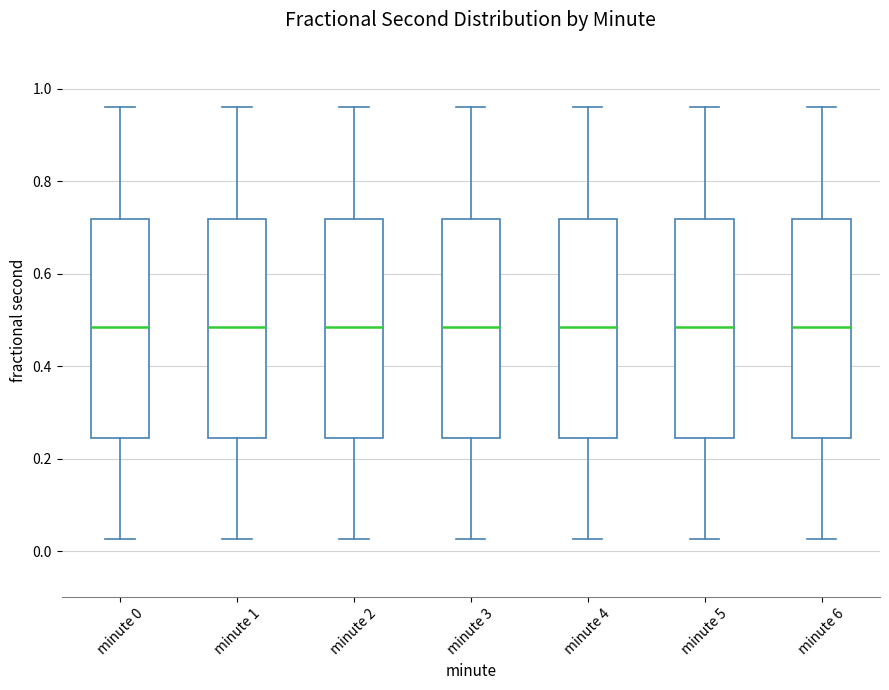

Reading left to right, read every box against the y-axis: the position of its median line, the range the box covers, and the ends of its whiskers. The values are not printed on the chart, so give them approximately, as read against the axis.

minute 0: median 0.48, box 0.24 to 0.72, whiskers 0.02 to 0.96
minute 1: median 0.48, box 0.24 to 0.72, whiskers 0.02 to 0.96
minute 2: median 0.48, box 0.24 to 0.72, whiskers 0.02 to 0.96
minute 3: median 0.48, box 0.24 to 0.72, whiskers 0.02 to 0.96
minute 4: median 0.48, box 0.24 to 0.72, whiskers 0.02 to 0.96
minute 5: median 0.48, box 0.24 to 0.72, whiskers 0.02 to 0.96
minute 6: median 0.48, box 0.24 to 0.72, whiskers 0.02 to 0.96